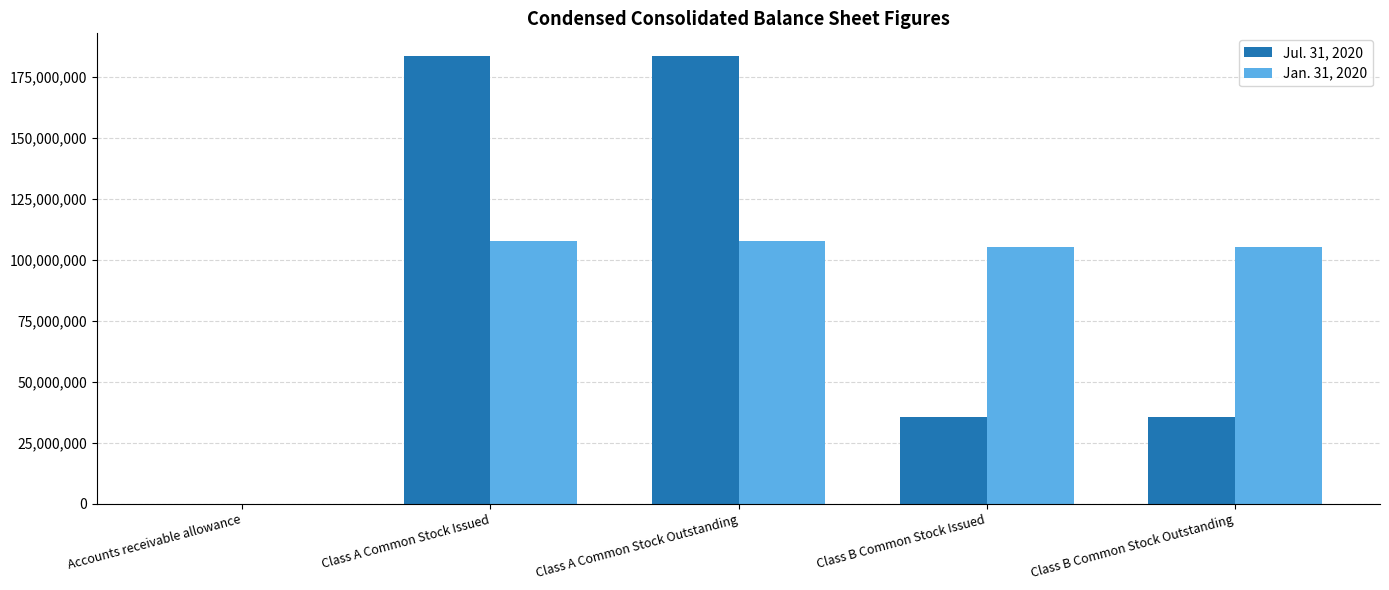

What is the maximum value for Jan. 31, 2020?

107666000.0